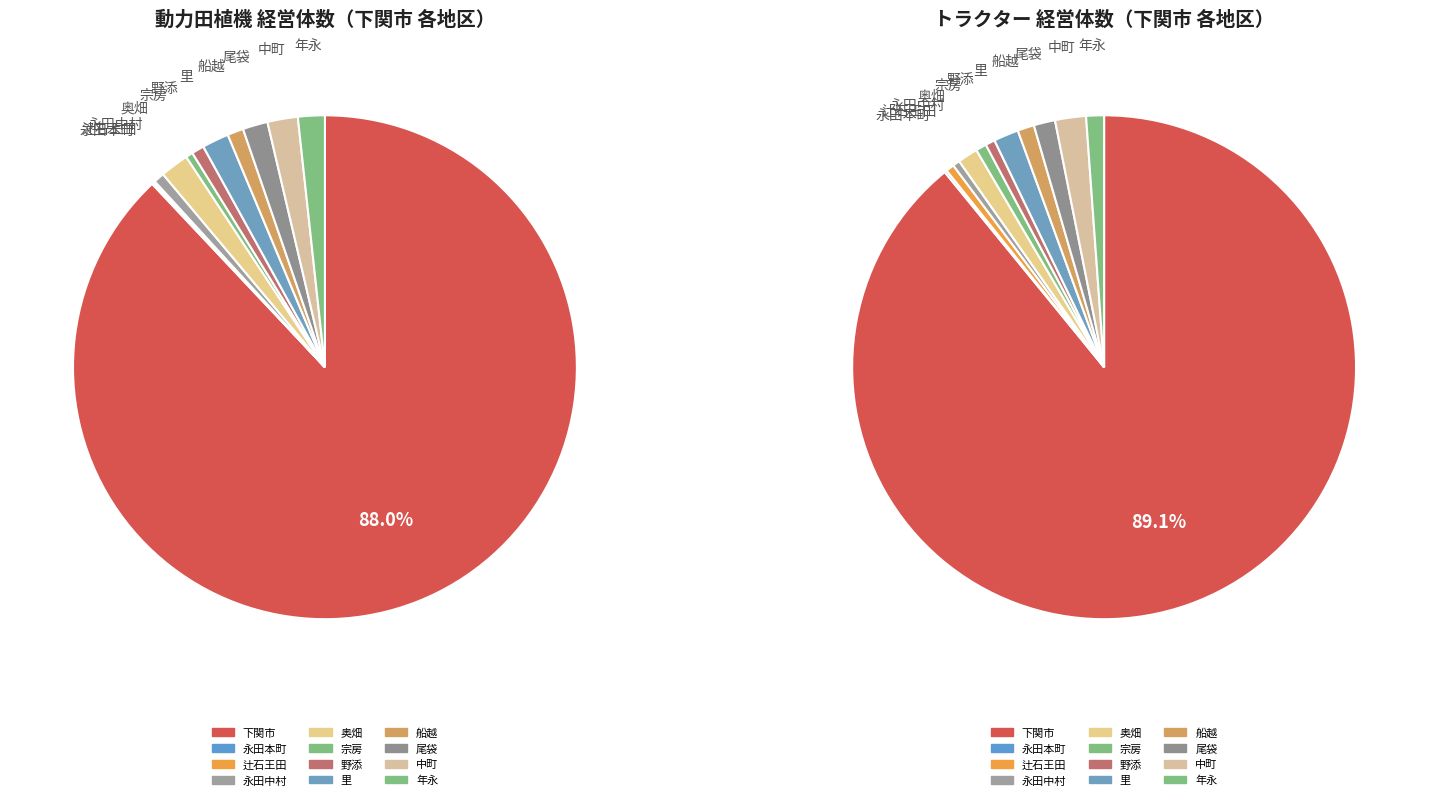

Which slice is the smallest?

永田本町